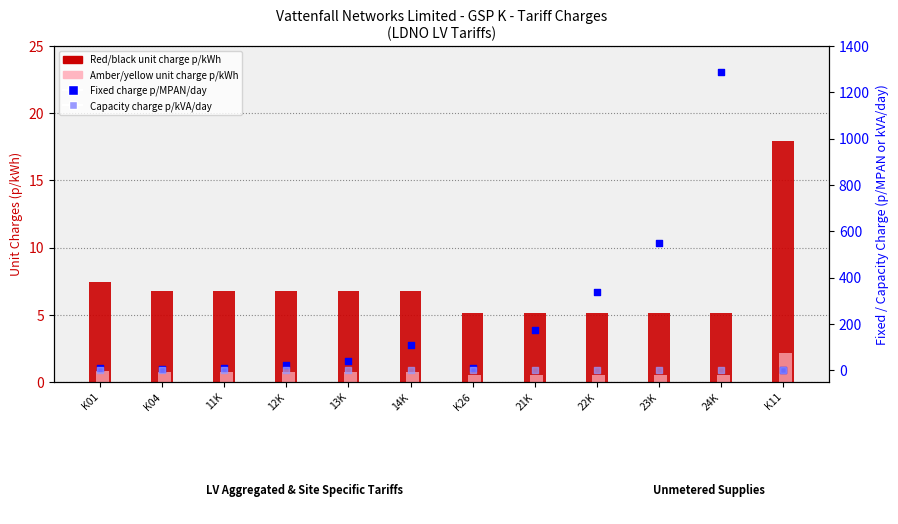

Which series contains the highest Y value?

Fixed charge p/MPAN/day